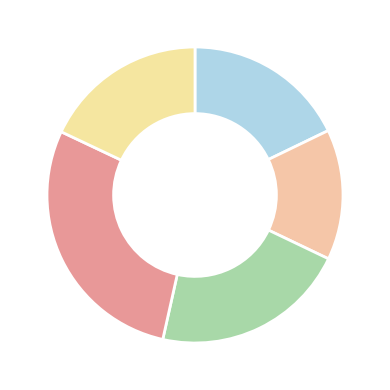

Is there a majority slice in this chart?

No